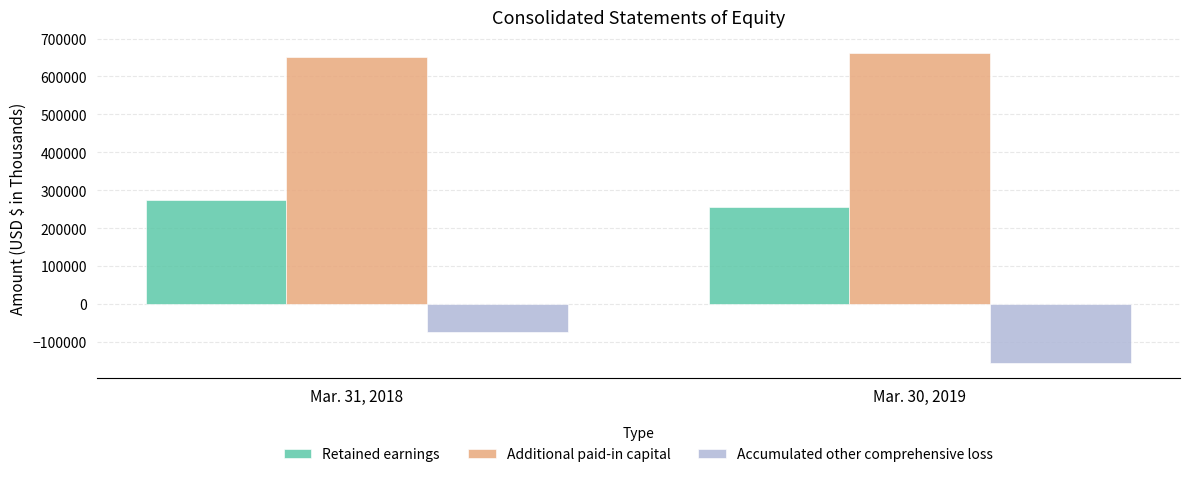

At which category does the chart reach its minimum across all series?

Mar. 30, 2019